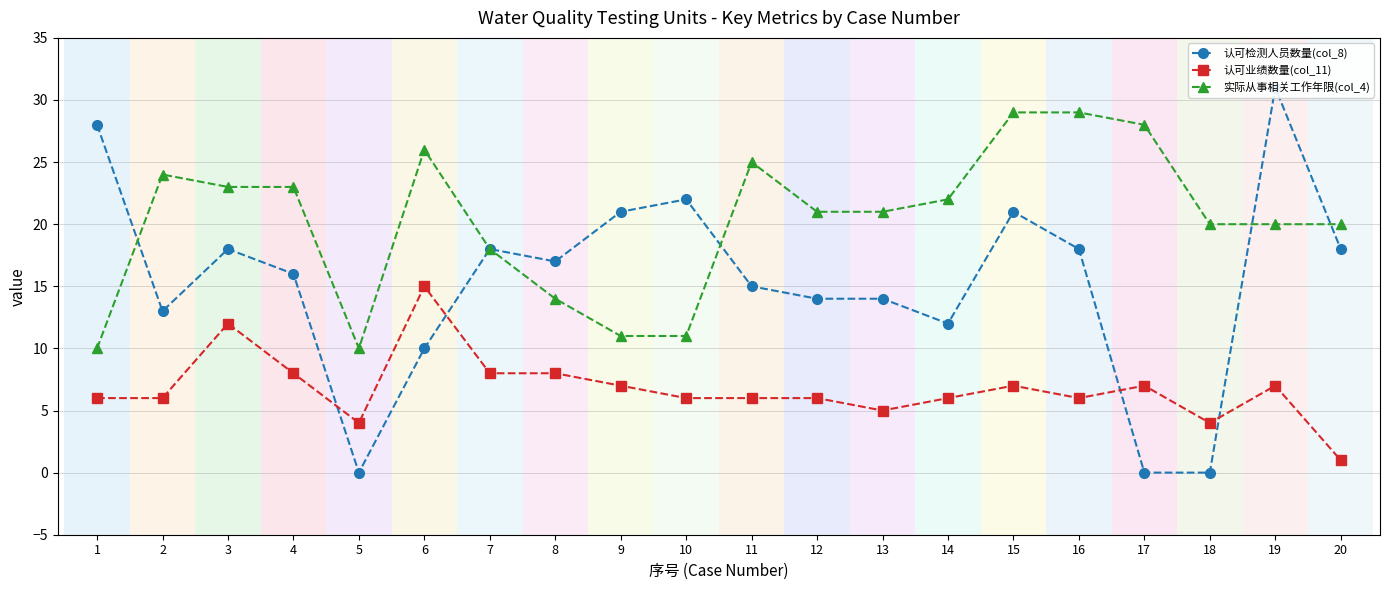

Where is 认可检测人员数量(col_8) nearest to the value 15?

11